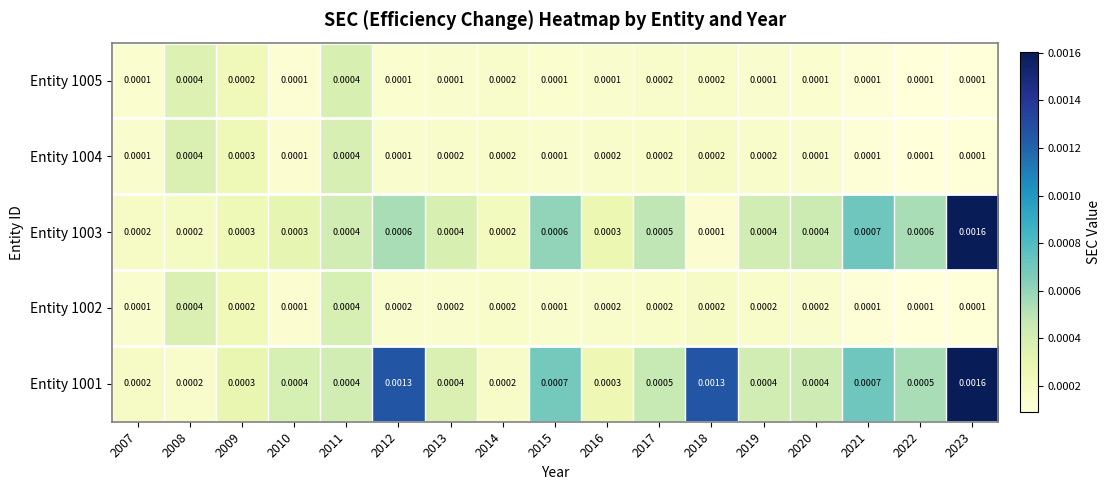

Which series has the largest total across all categories?

Entity 1001